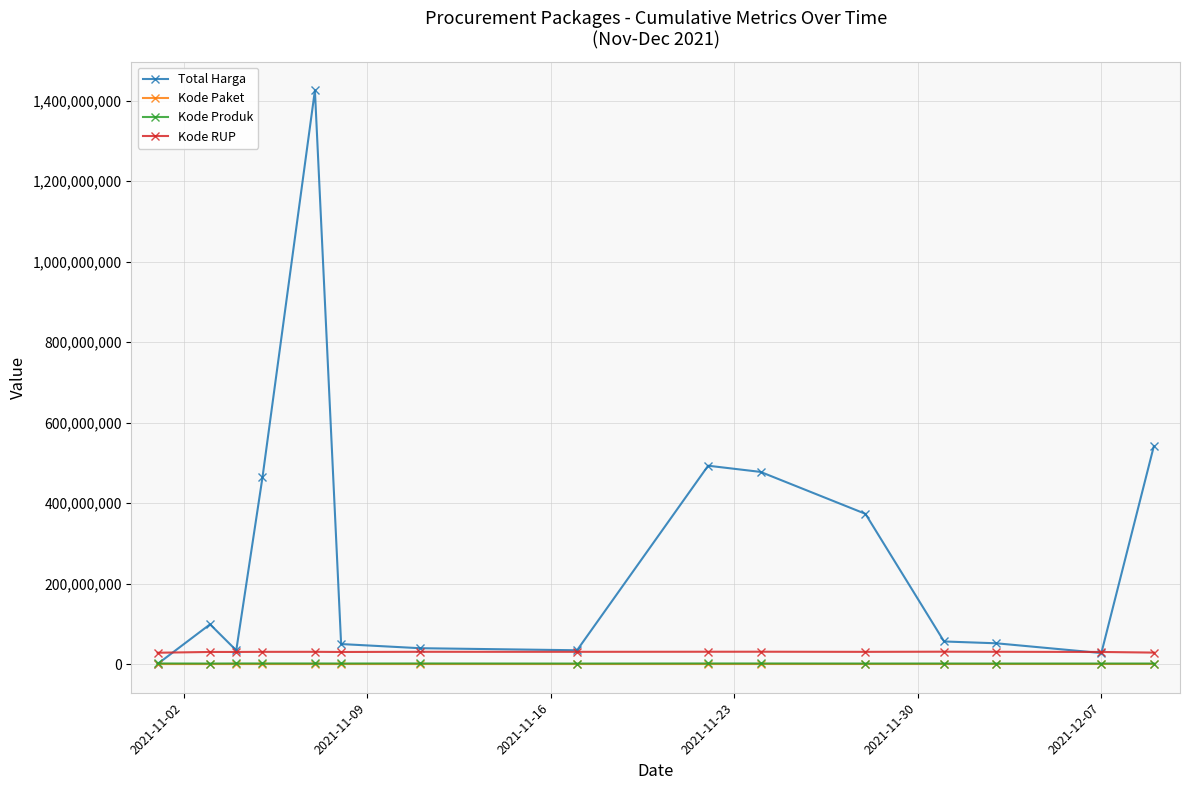

How many intersections are there between Total Harga and Kode Produk?

1